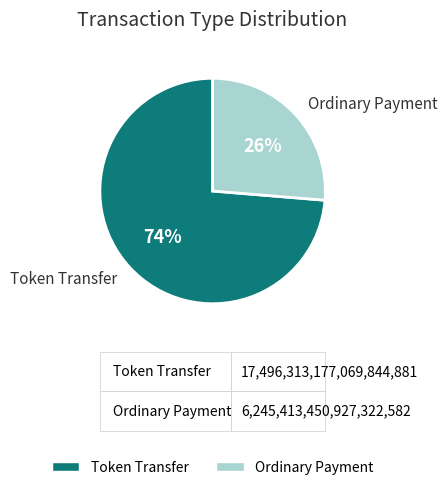

Count the number of slices in the pie.

2